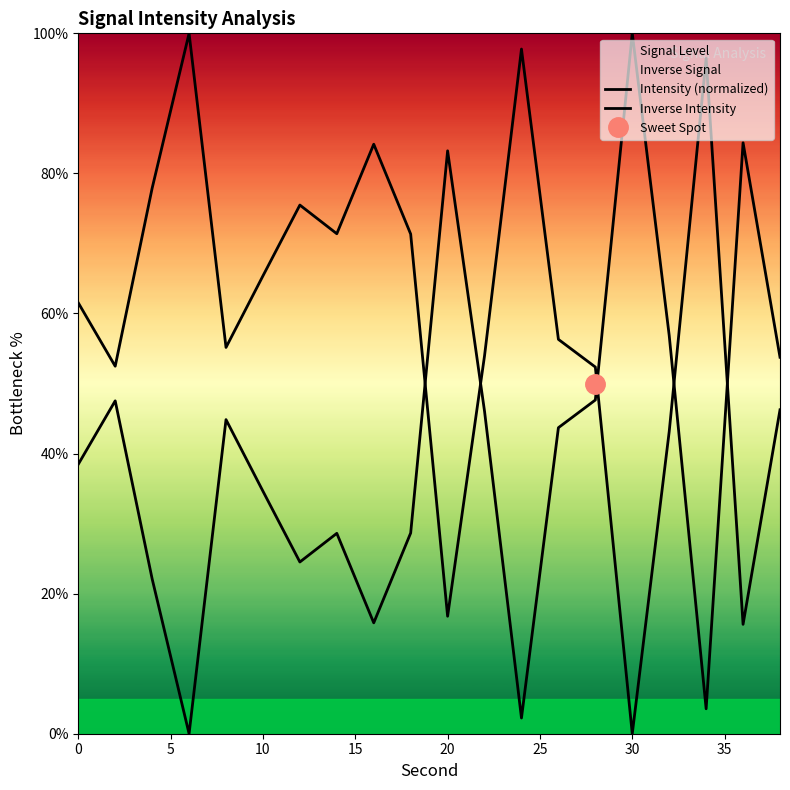

How many intersections are there between Inverse Intensity and Intensity (normalized)?

5